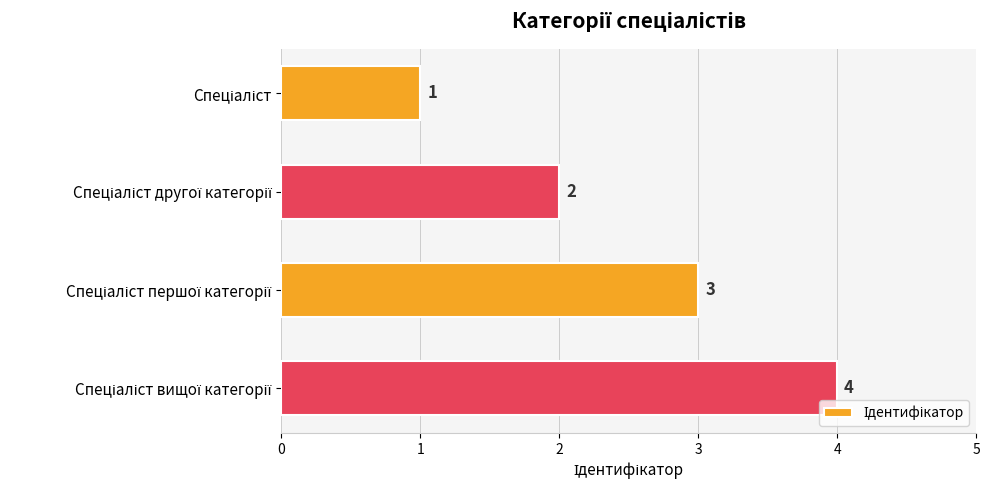

What is the sum of all values?

10